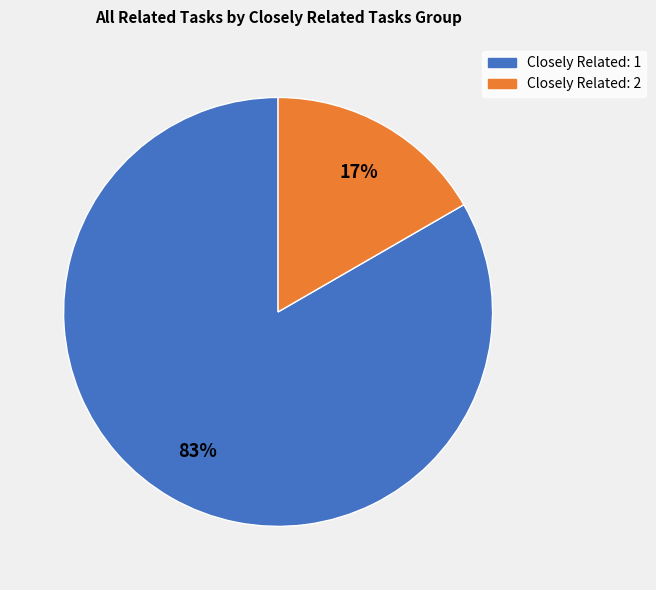

To the nearest percent, what is the average slice percentage?

50%